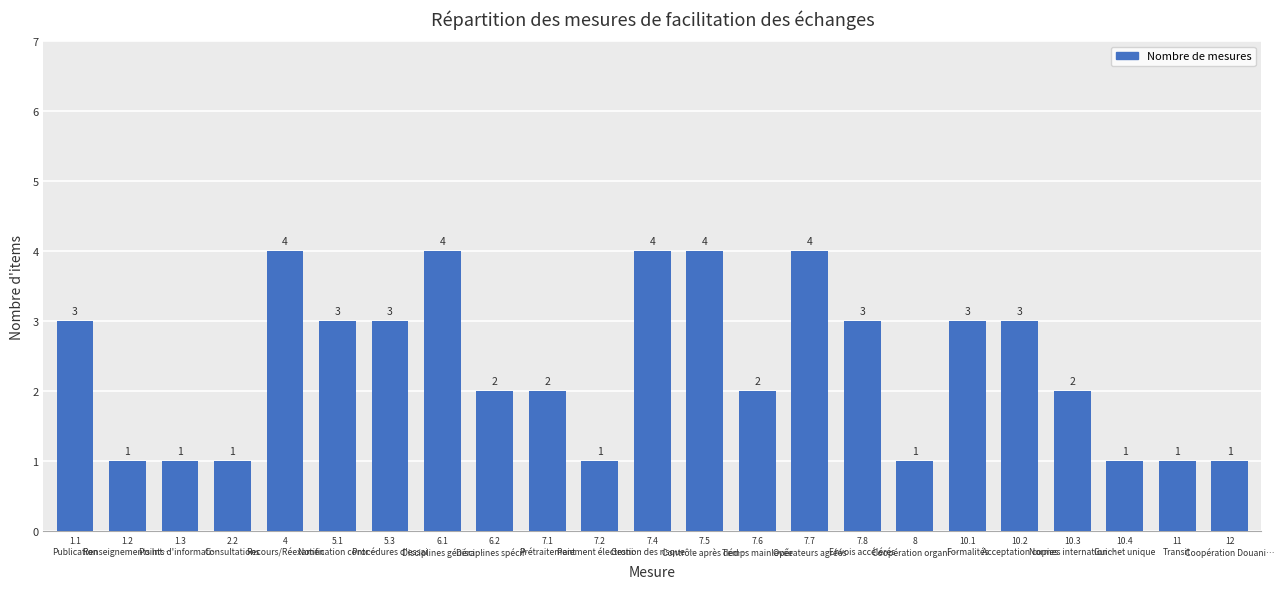

What is the sum of all values?

54